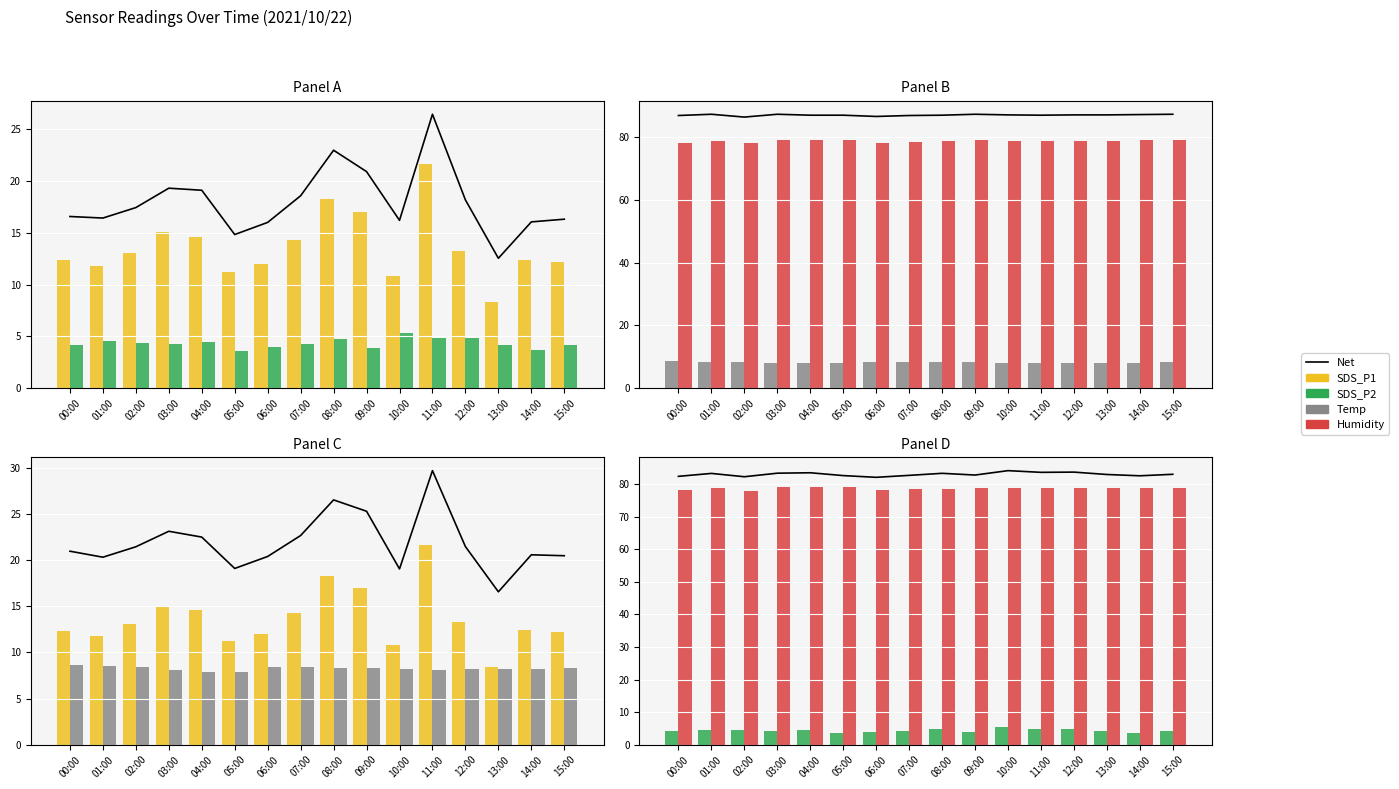

Which series changed the most between 05:00 and 06:00?

Humidity